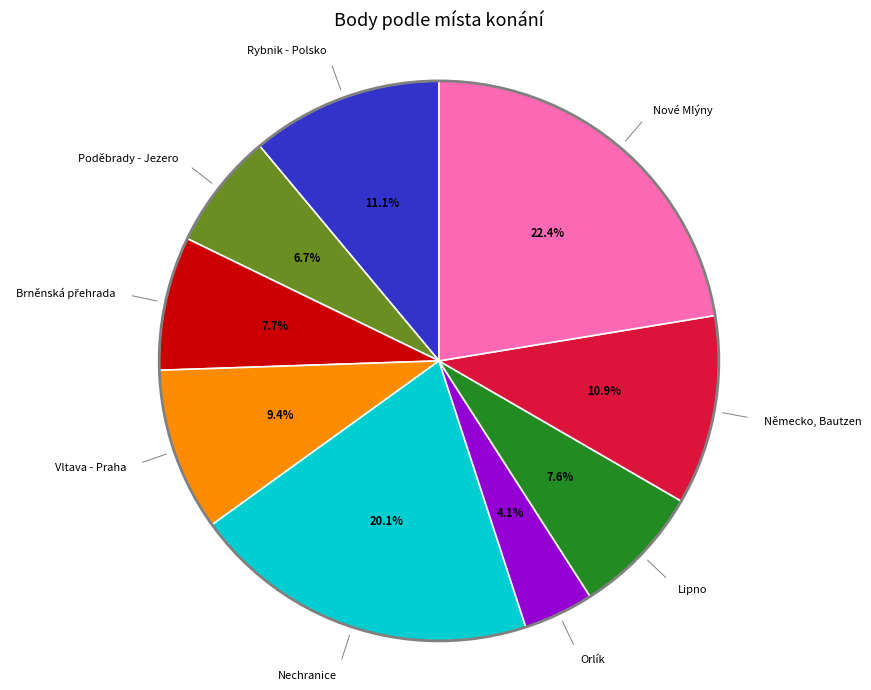

Does any single category account for the majority?

No